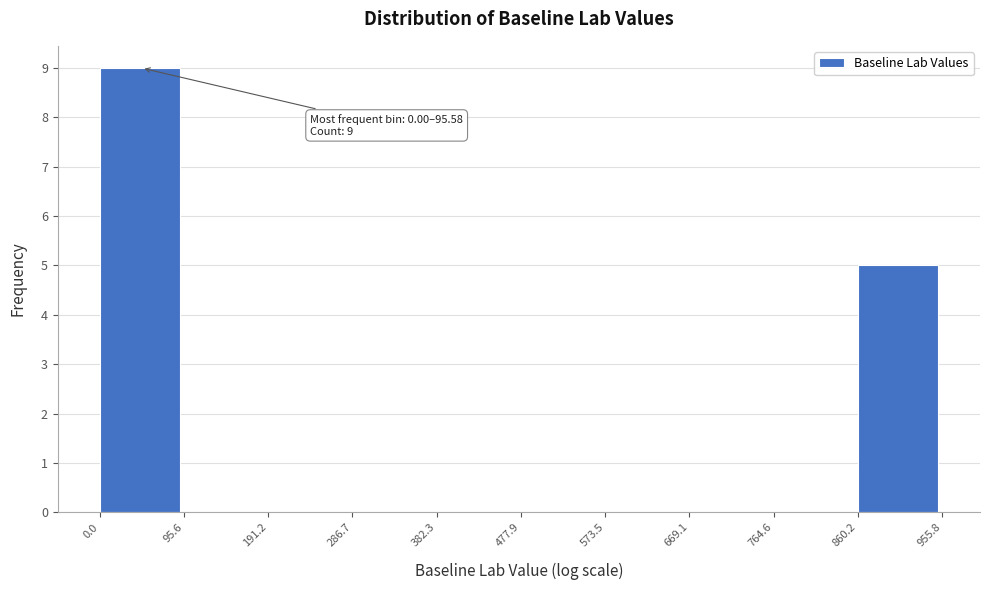

Over which range of the x-axis is the bar tallest?

0.0 to 95.6